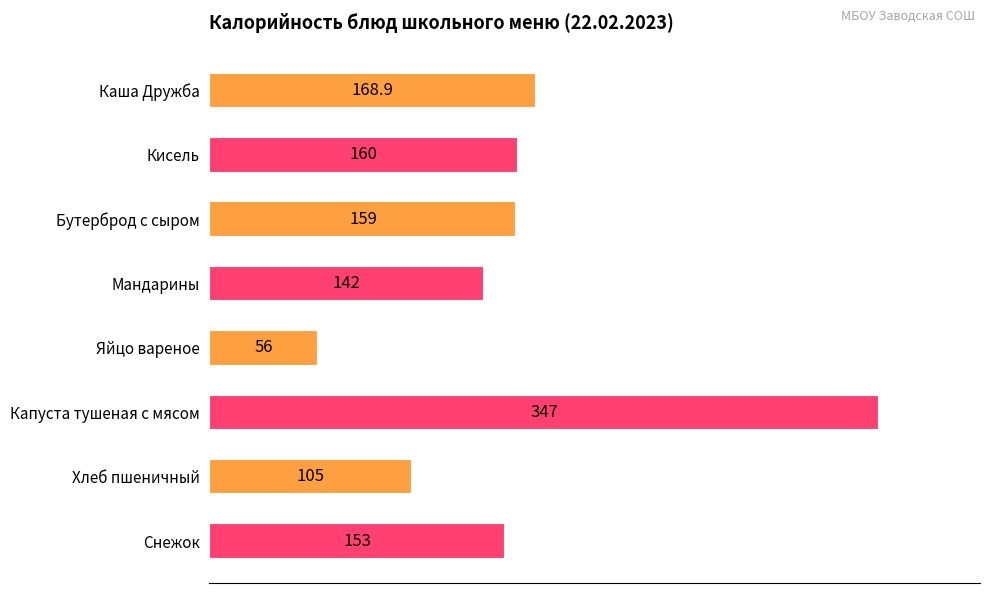

What is the change in value from Кисель to Хлеб пшеничный?

-55.0